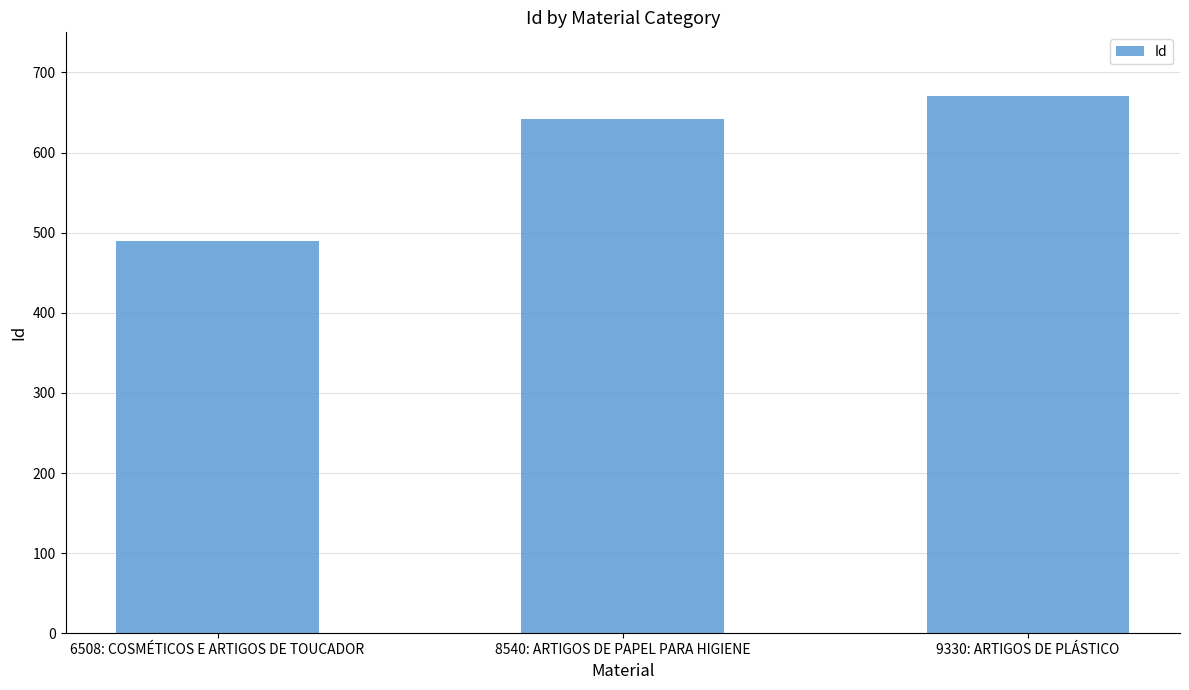

Is it true that the value at 9330: ARTIGOS DE PLÁSTICO is 456?

False